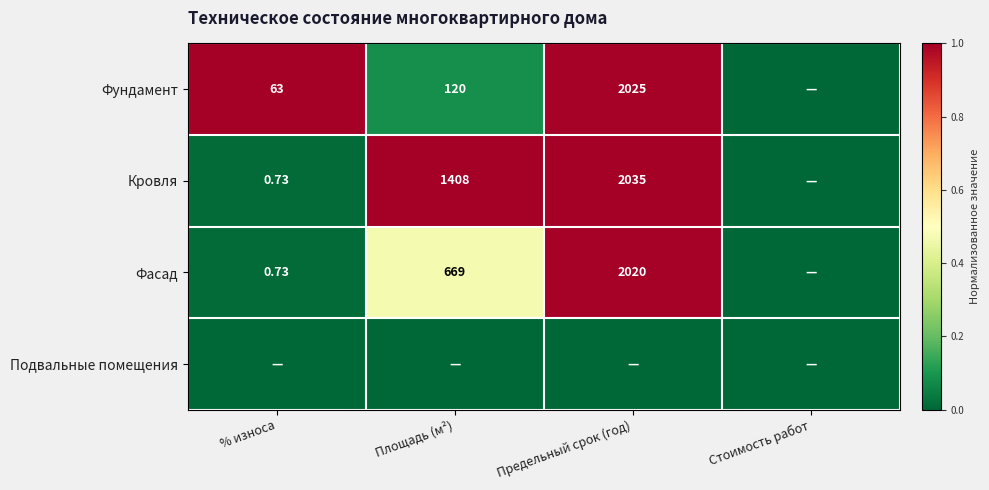

List the labels in order of Подвальные помещения value, largest first.

% износа, Площадь (м²), Предельный срок (год), Стоимость работ